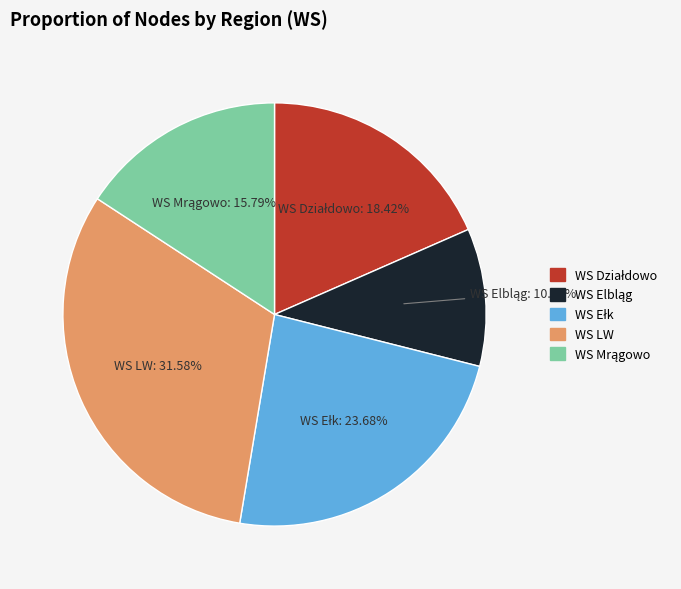

Which category has the biggest portion of the pie?

WS LW